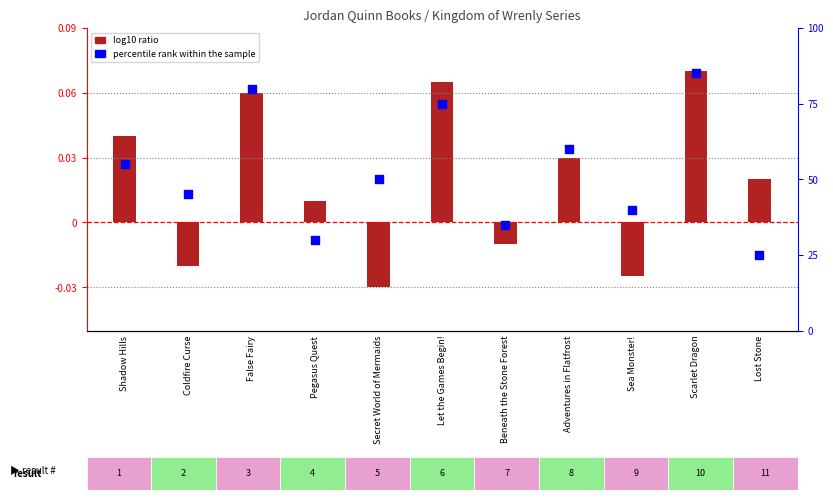

Is the value of percentile rank within the sample at Sea Monster! greater than the value of log10 ratio at False Fairy?

Yes